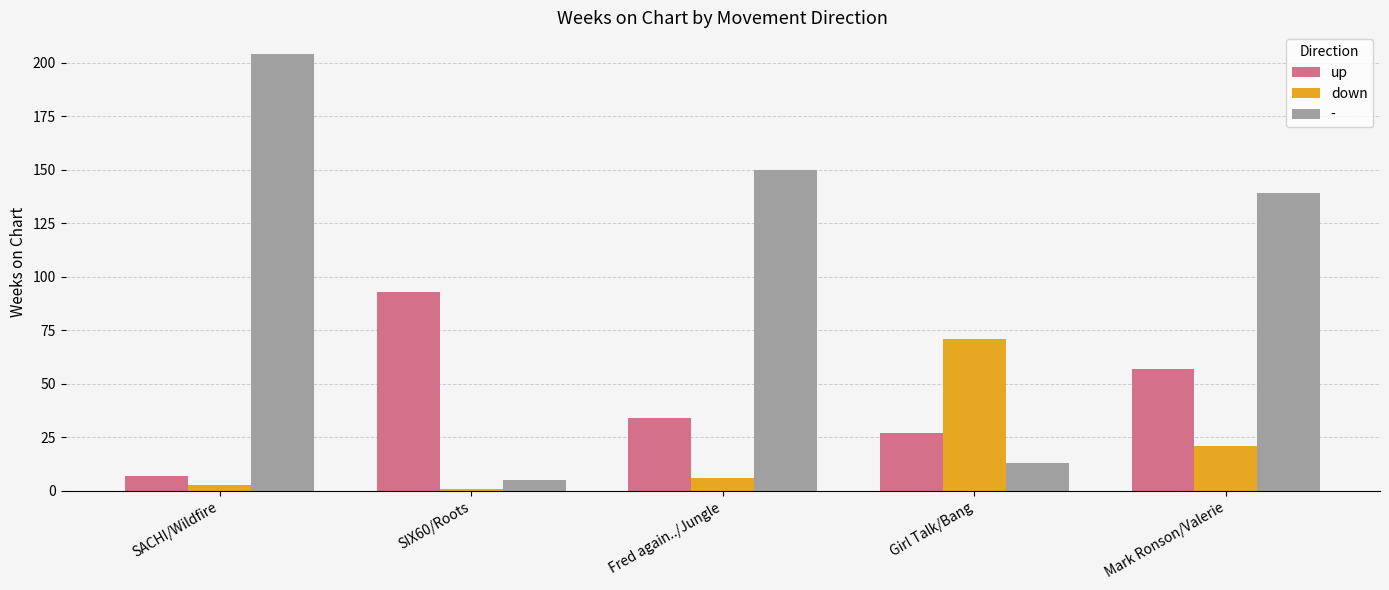

At which label does down reach its peak?

Girl Talk/Bang